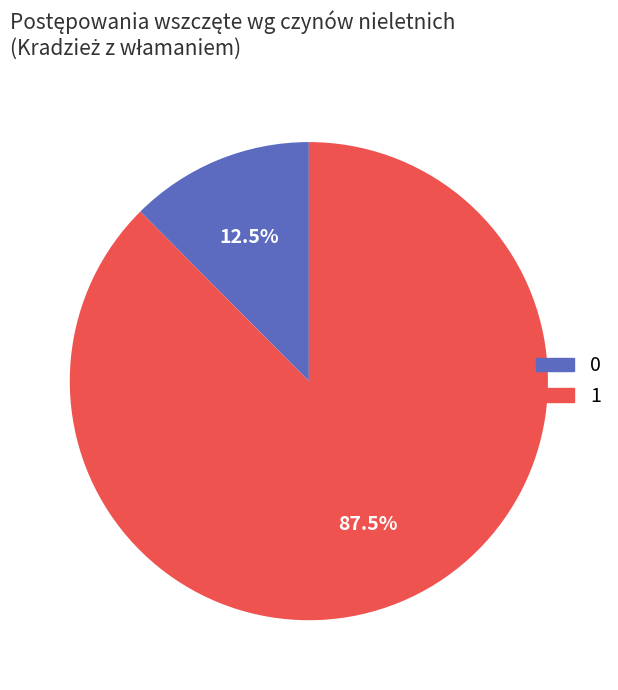

Is there a majority slice in this chart?

Yes